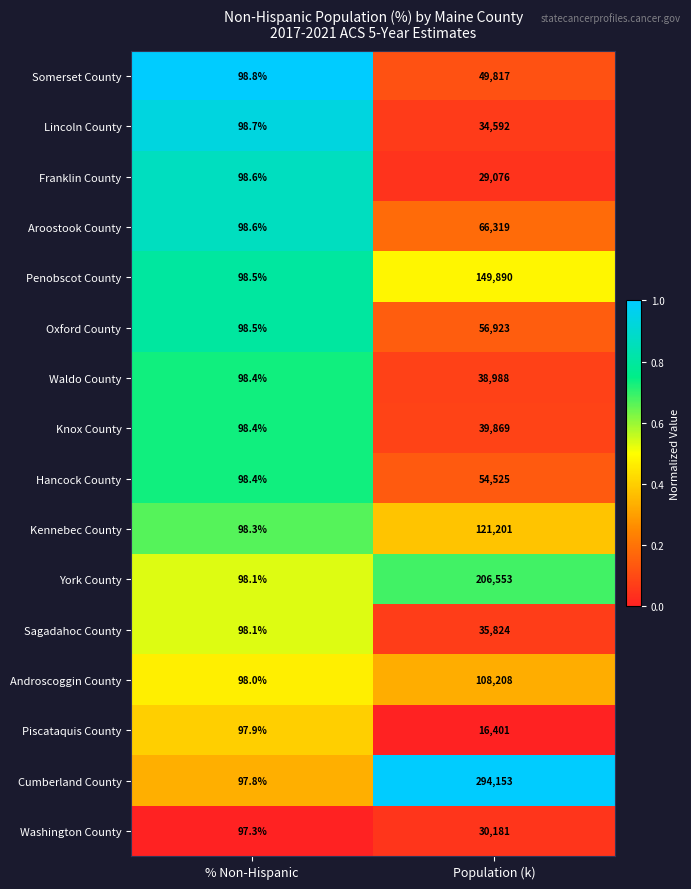

The Penobscot County series shows 149890.0 at Population (k). True or false?

True